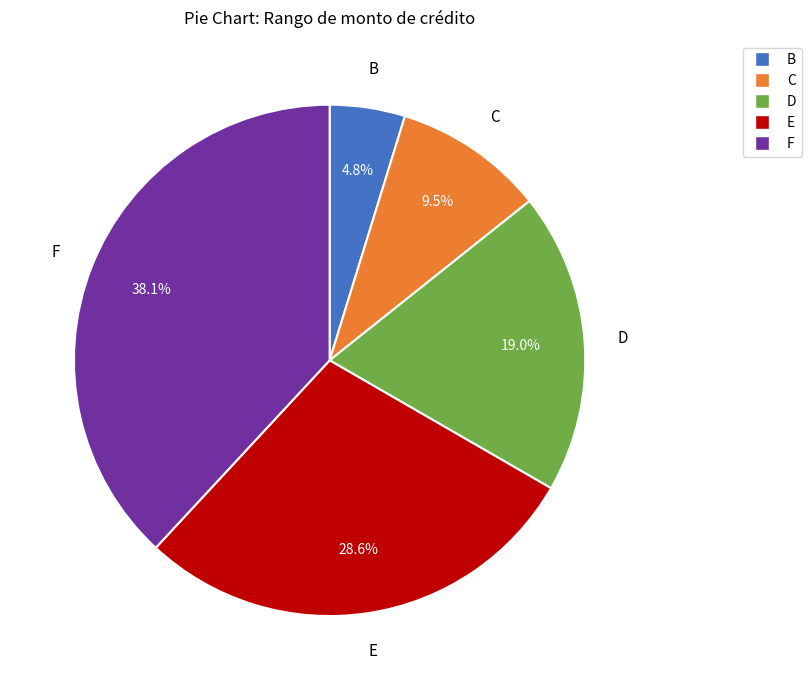

Does any single category account for the majority?

No